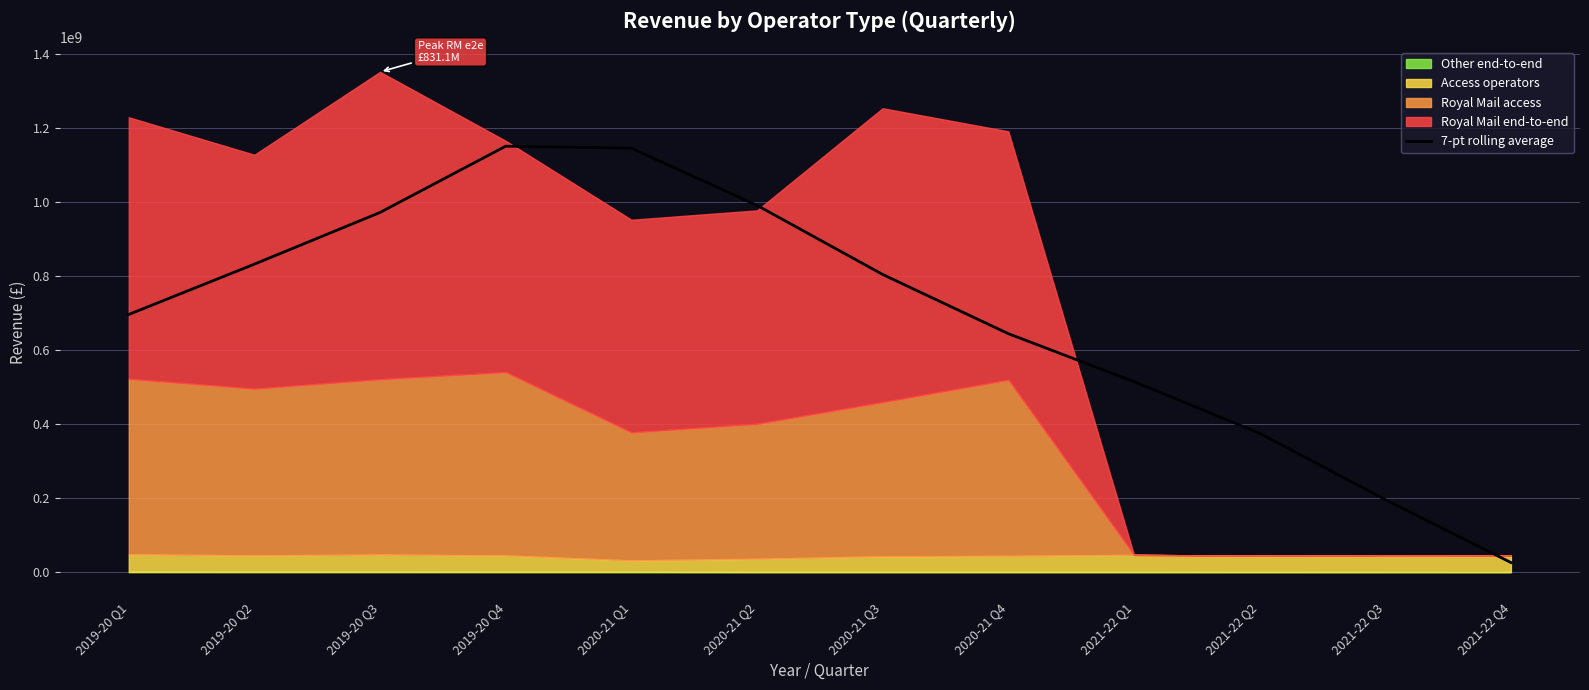

How many lines are shown in the chart?

1